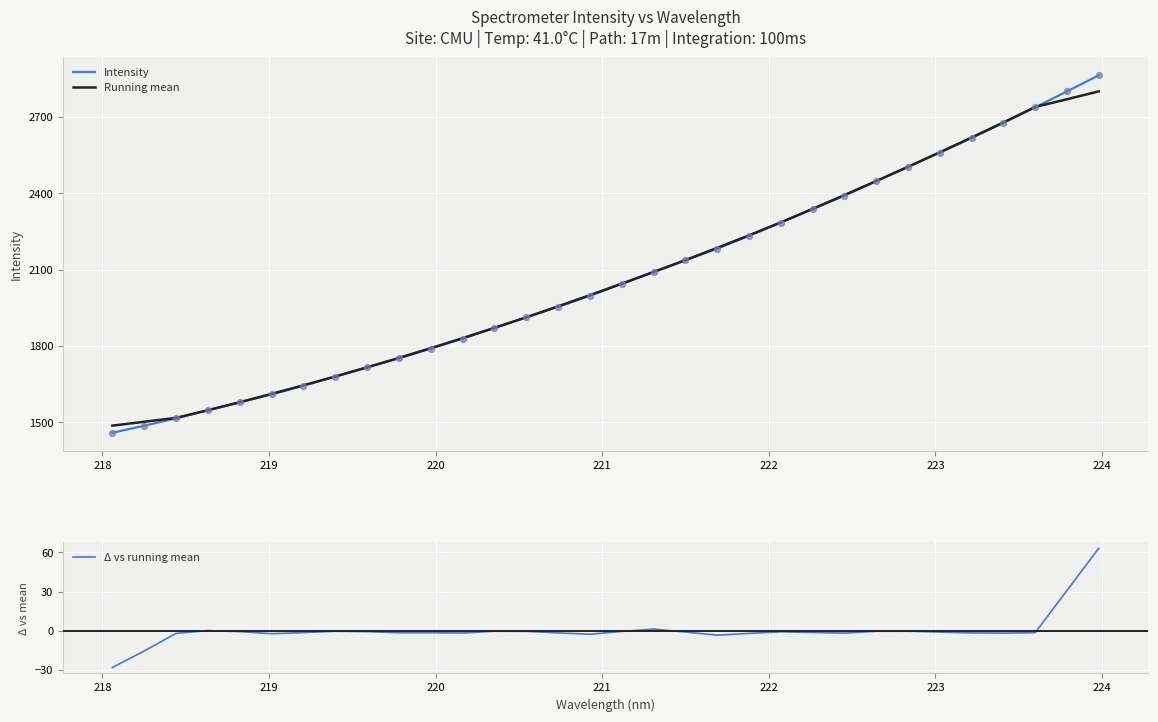

Which series has the largest total across all categories?

Intensity